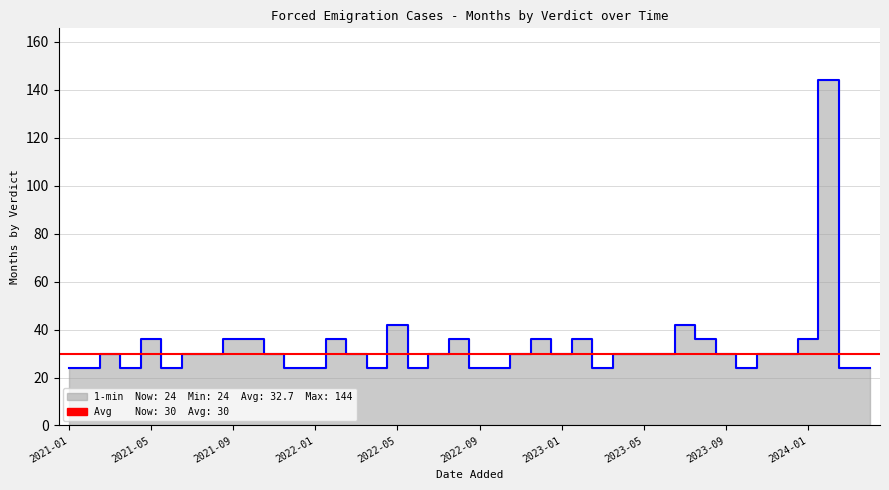

Reading left to right, list all the values displayed in this chart.

24	24	30	24	36	24	30	30	36	36	30	24	24	36	30	24	42	24	30	36	24	24	30	36	30	36	24	30	30	30	42	36	30	24	30	30	36	144	24	24